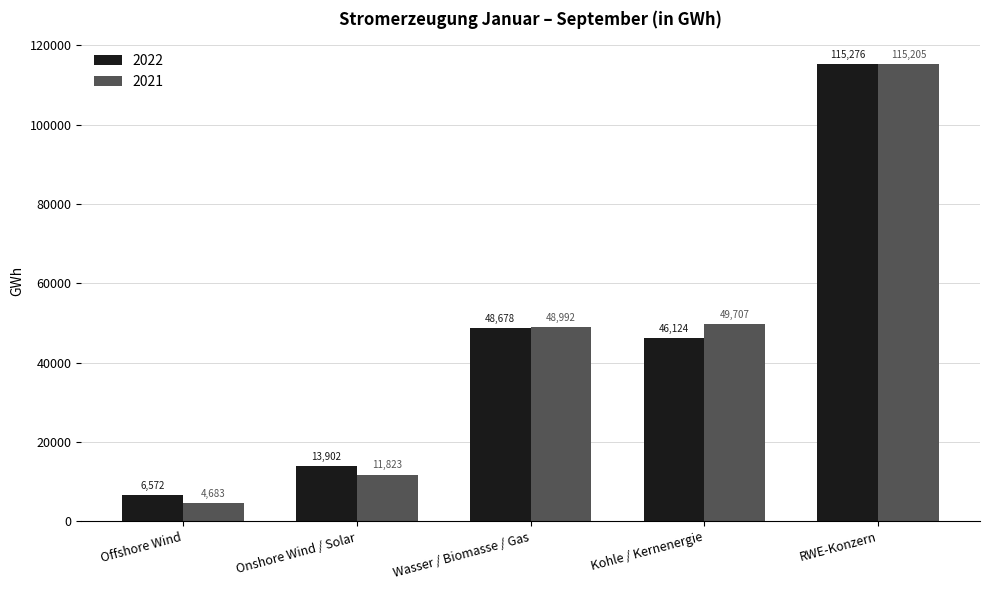

What is the value of the 2022 bar at the 1st from the left?

6572